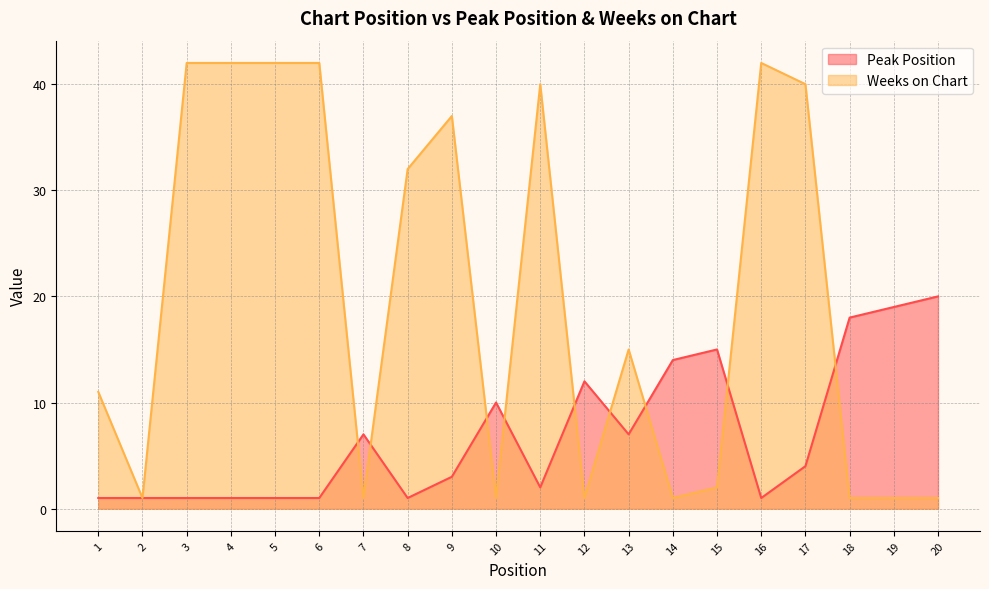

What is the value of the Peak Position point at the 15th from the left?

15